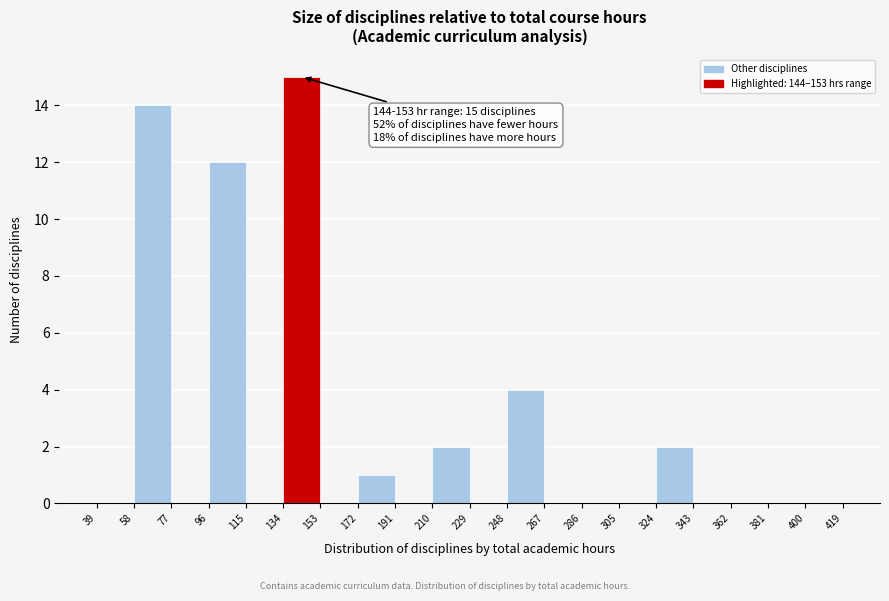

Over which range of the x-axis is the bar tallest?

134 to 153